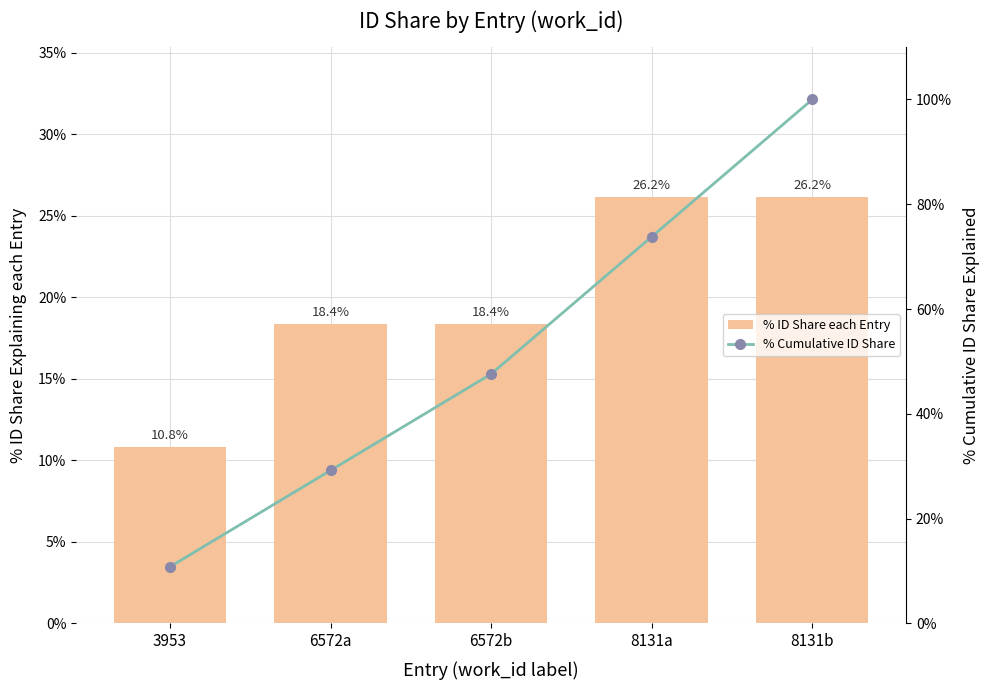

Reading left to right, transcribe all the data shown in this chart.

% ID Share each Entry: 10.8	18.4	18.4	26.2	26.2
% Cumulative ID Share: 10.8	29.2	47.6	73.8	100.0